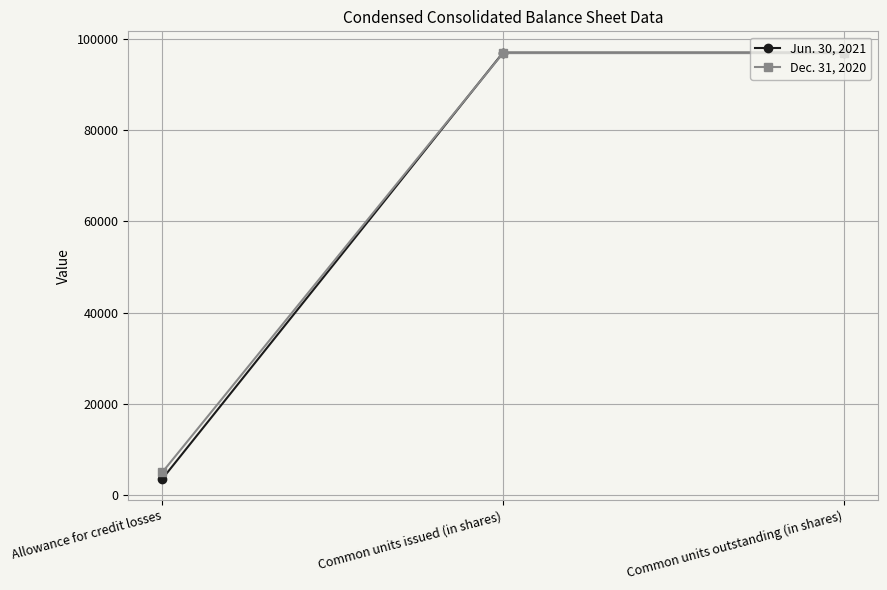

Count the Jun. 30, 2021 values in the range 3538 to 97067.

3